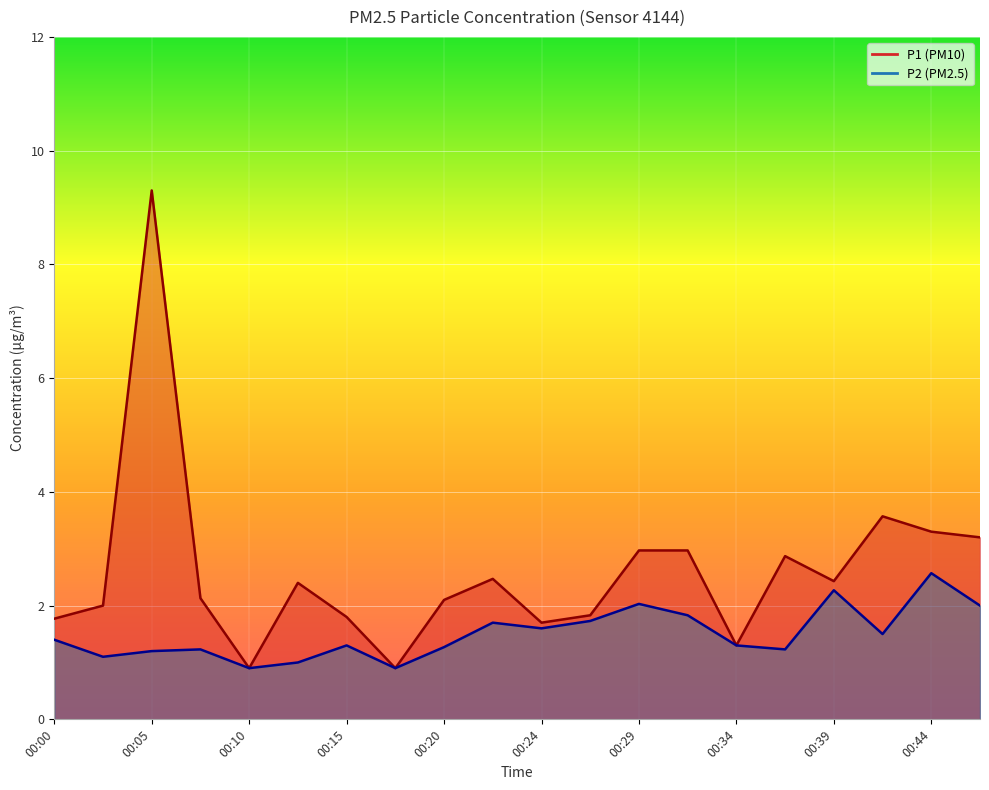

The value of P2 line at 00:24 is 0.5. True or false?

False